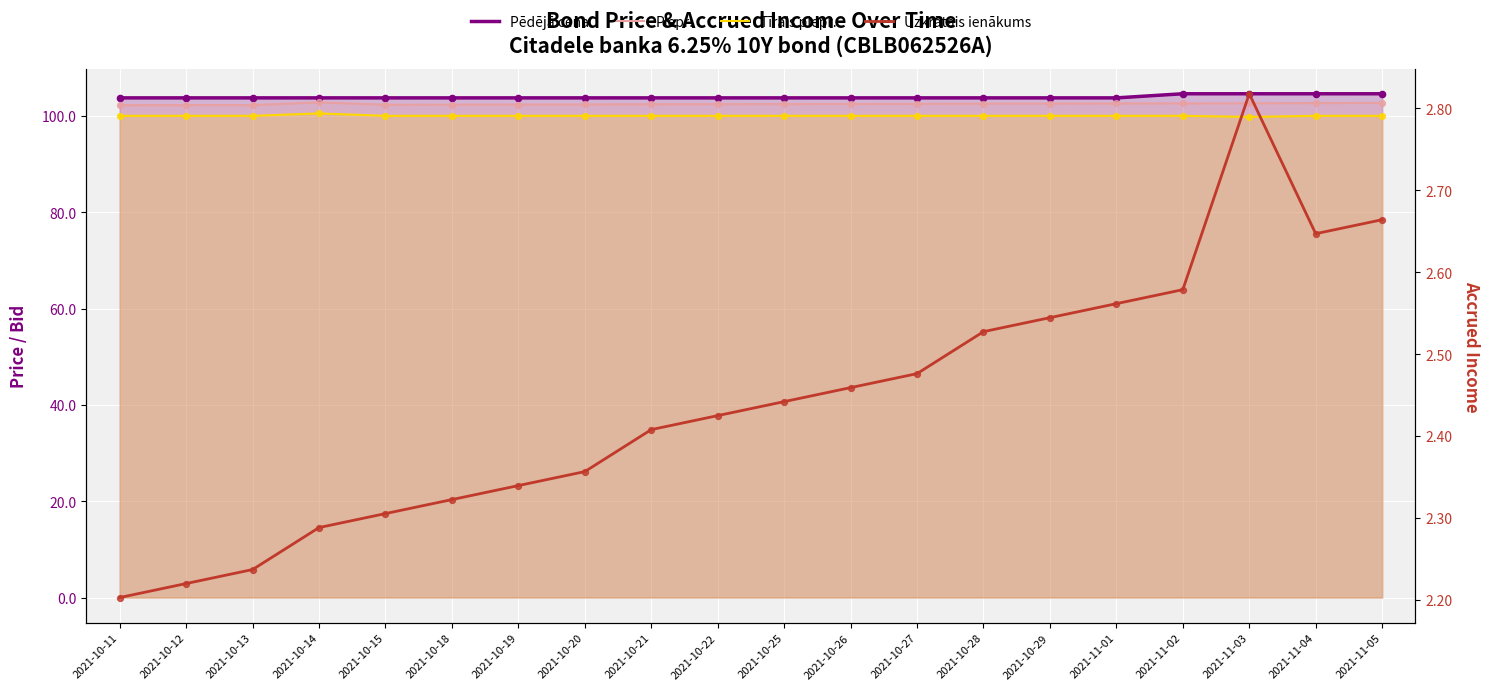

What are all the series names shown in the legend?

Pēdējā cena, Piepr., Tīrais piepr., Uzkrātais ienākums